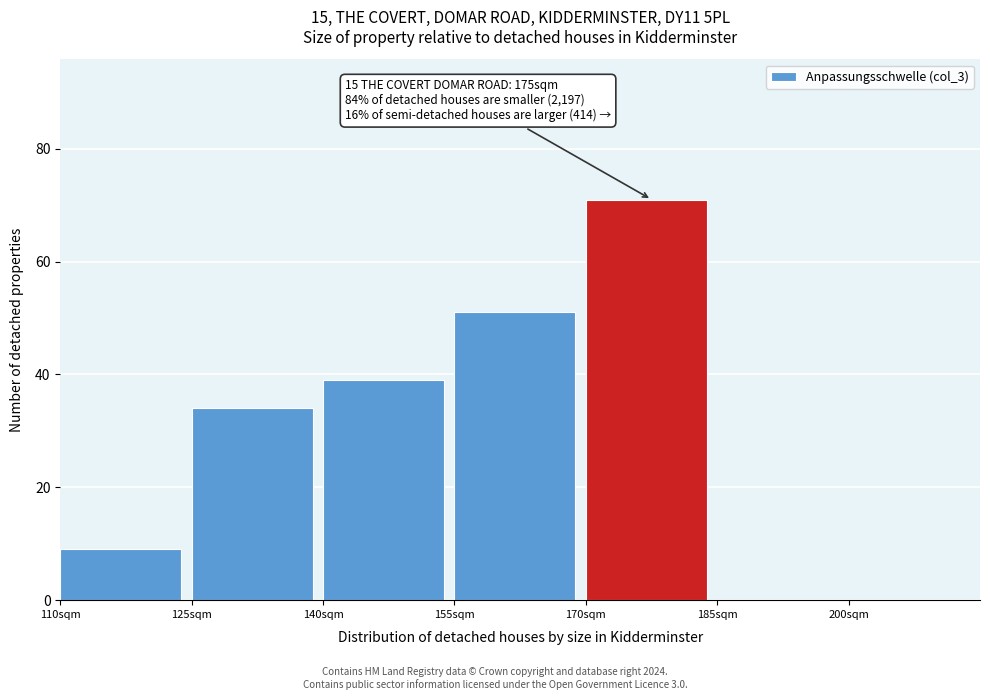

Which range on the x-axis has the tallest bar?

170 to 185